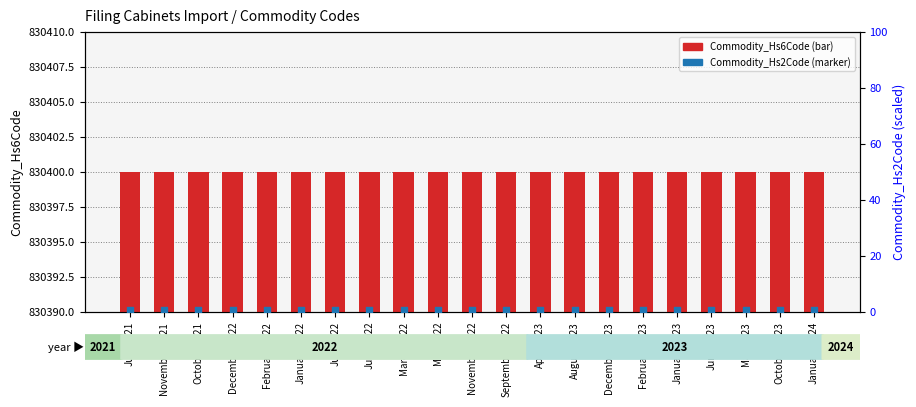

At which category is the sum across all series the highest?

July-2021